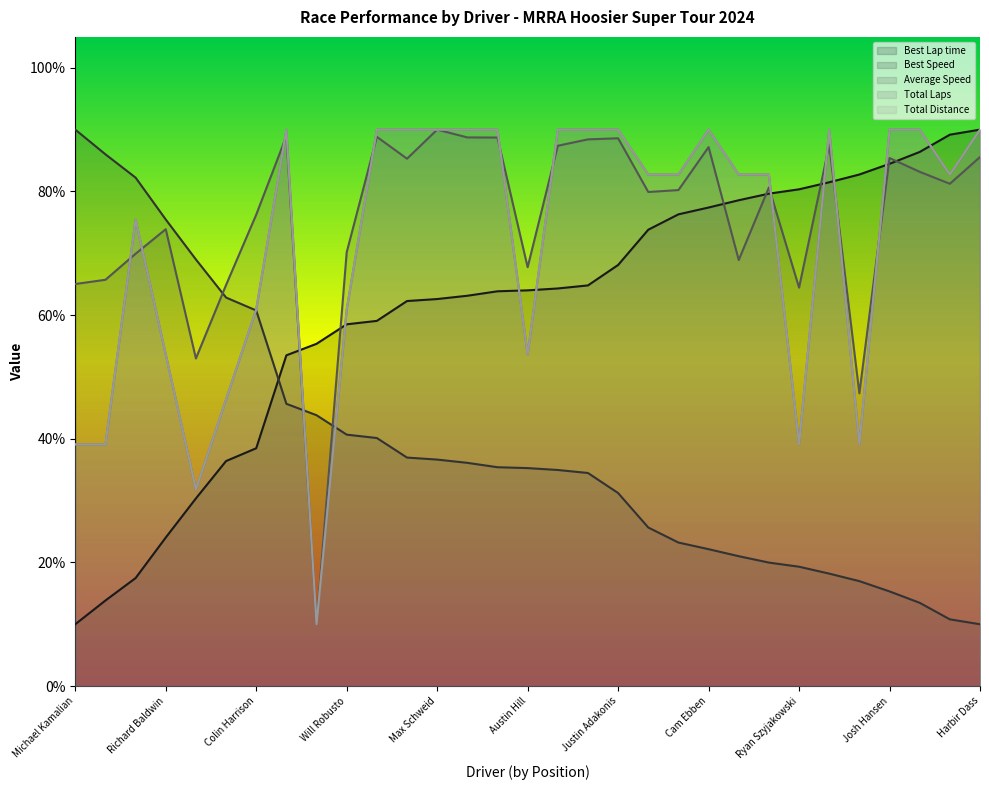

Does the chart display data point markers on the line(s)?

No